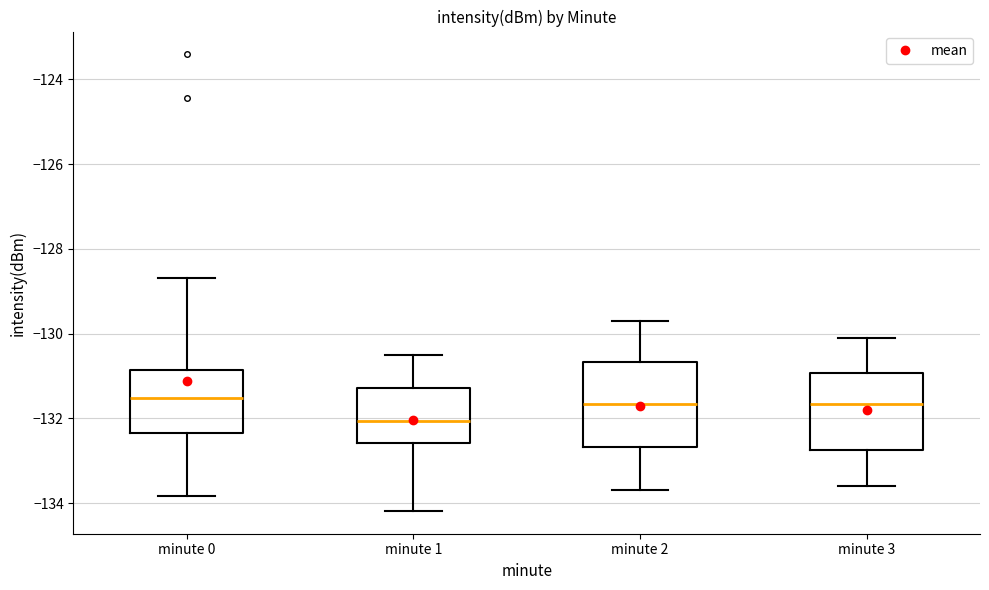

Reading left to right, read every box against the y-axis: the position of its median line, the range the box covers, and the ends of its whiskers. The values are not printed on the chart, so give them approximately, as read against the axis.

minute 0: median -131.6, box -132.4 to -130.8, whiskers -133.8 to -128.6
minute 1: median -132.0, box -132.6 to -131.2, whiskers -134.2 to -130.4
minute 2: median -131.6, box -132.6 to -130.6, whiskers -133.6 to -129.6
minute 3: median -131.6, box -132.8 to -131.0, whiskers -133.6 to -130.0